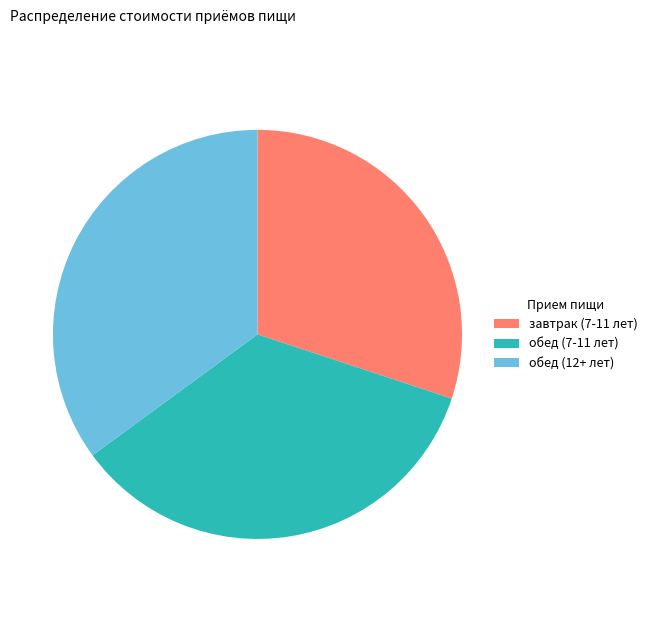

Is there a majority slice in this chart?

No